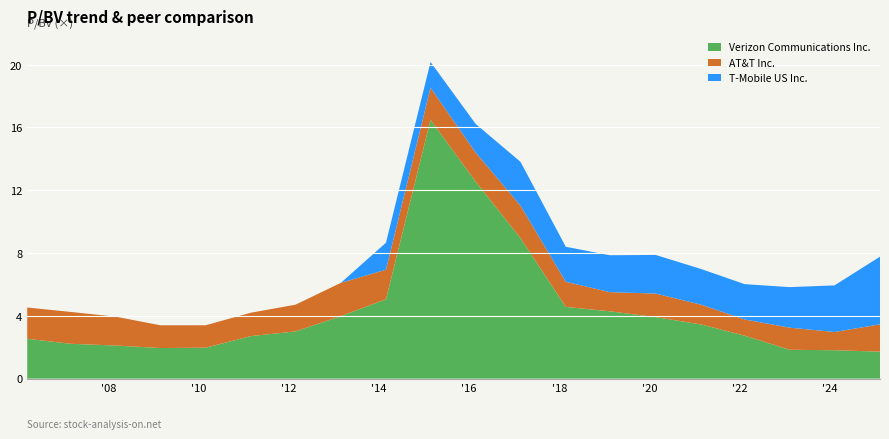

Reading left to right, what are all the values shown in this chart?

Verizon Communications Inc.: 2006-03-14=2.5	2007-03-01=2.2	2008-02-28=2.1	2009-02-24=1.9	2010-02-26=2.0	2011-02-28=2.7	2012-02-24=3.0	2013-02-26=4.0	2014-02-27=5.1	2015-02-23=16.5	2016-02-23=12.6	2017-02-21=8.9	2018-02-23=4.6	2019-02-15=4.3	2020-02-21=3.9	2021-02-25=3.5	2022-02-11=2.7	2023-02-10=1.8	2024-02-09=1.8	2025-02-12=1.7
AT&T Inc.: 2006-03-14=2.0	2007-03-01=2.0	2008-02-28=1.8	2009-02-24=1.4	2010-02-26=1.4	2011-02-28=1.5	2012-02-24=1.7	2013-02-26=2.1	2014-02-27=1.9	2015-02-23=2.0	2016-02-23=1.9	2017-02-21=2.1	2018-02-23=1.6	2019-02-15=1.2	2020-02-21=1.5	2021-02-25=1.3	2022-02-11=1.0	2023-02-10=1.4	2024-02-09=1.2	2025-02-12=1.7
T-Mobile US Inc.: 2006-03-14=0.0	2007-03-01=0.0	2008-02-28=0.0	2009-02-24=0.0	2010-02-26=0.0	2011-02-28=0.0	2012-02-24=0.0	2013-02-26=0.0	2014-02-27=1.7	2015-02-23=1.6	2016-02-23=1.8	2017-02-21=2.8	2018-02-23=2.2	2019-02-15=2.4	2020-02-21=2.5	2021-02-25=2.3	2022-02-11=2.2	2023-02-10=2.6	2024-02-09=3.0	2025-02-12=4.3